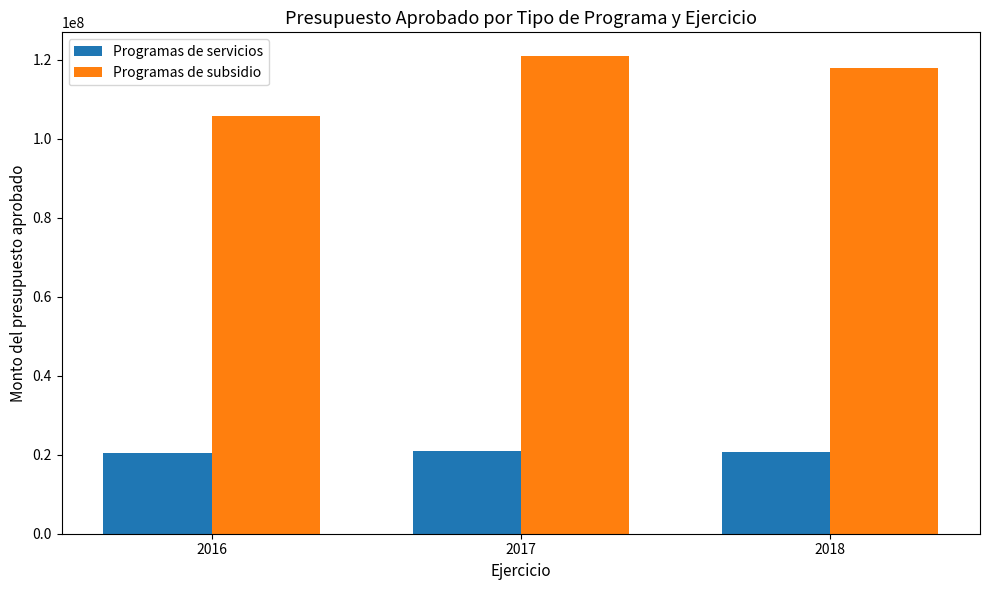

At 2017, list the series in order from smallest to largest.

Programas de servicios, Programas de subsidio